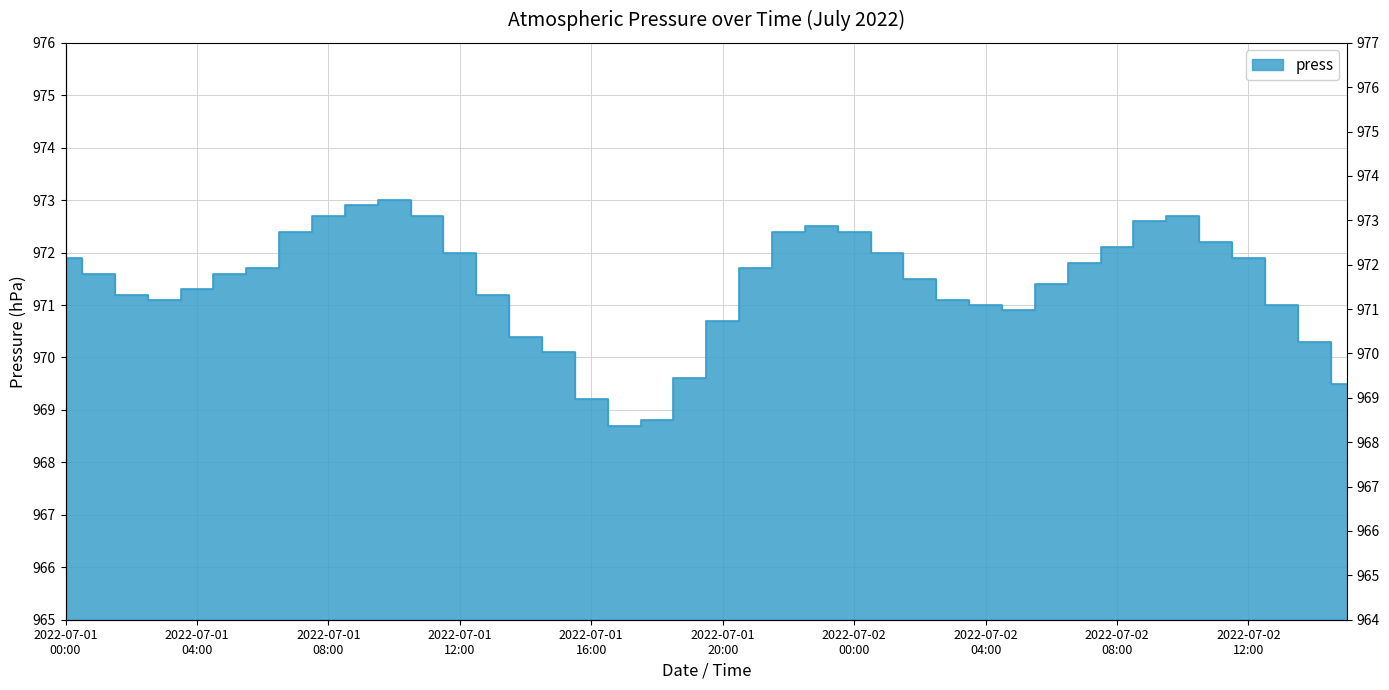

What is the sum of all values?

38855.8